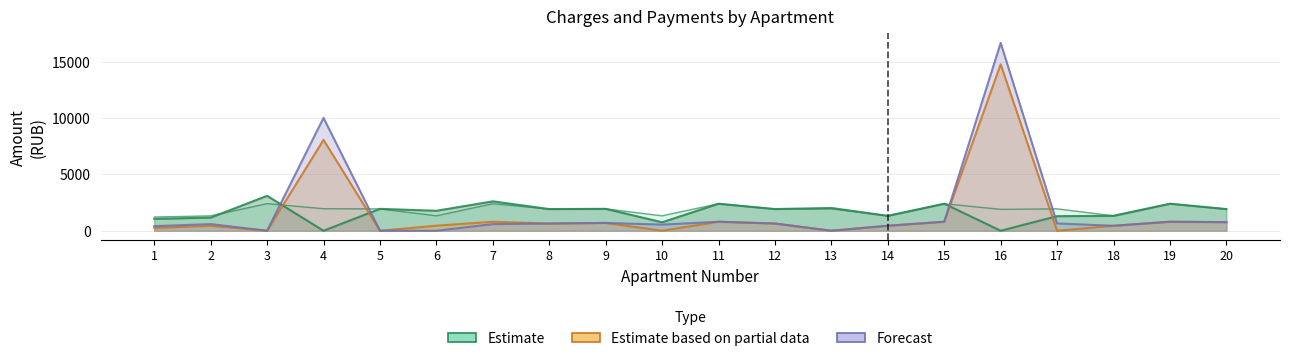

Which series changed the most between 11 and 15?

Estimate